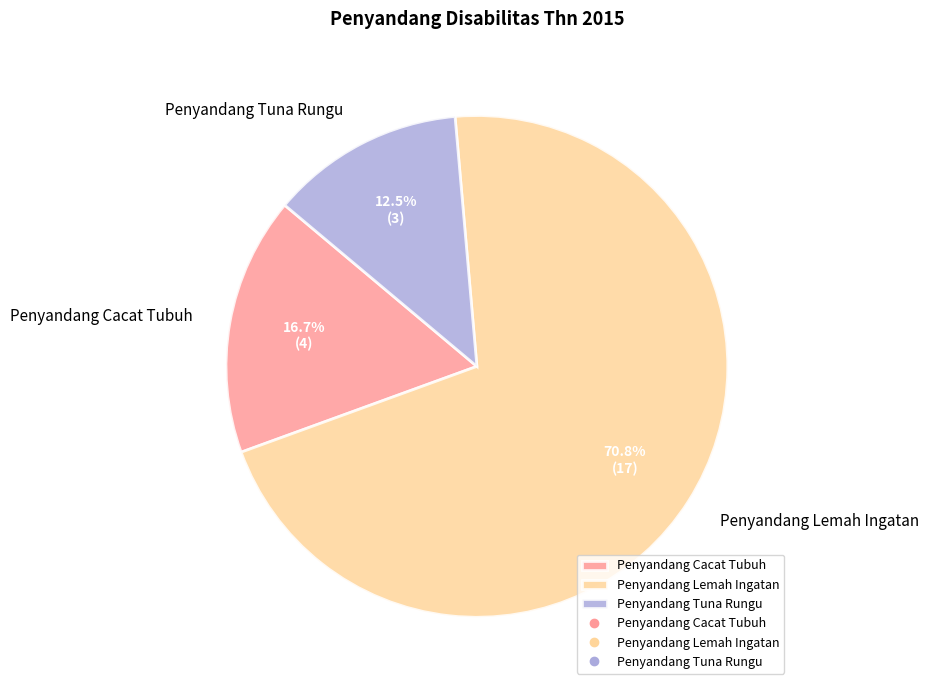

Which slice is the largest?

Penyandang Lemah Ingatan